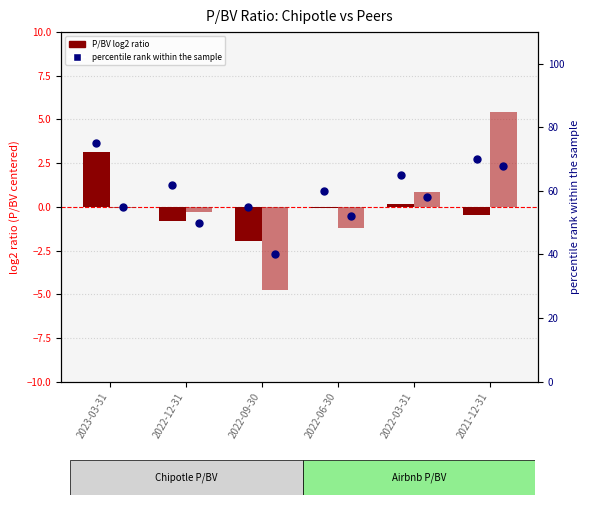

Which series has the largest Y range (max minus min)?

percentile rank within the sample